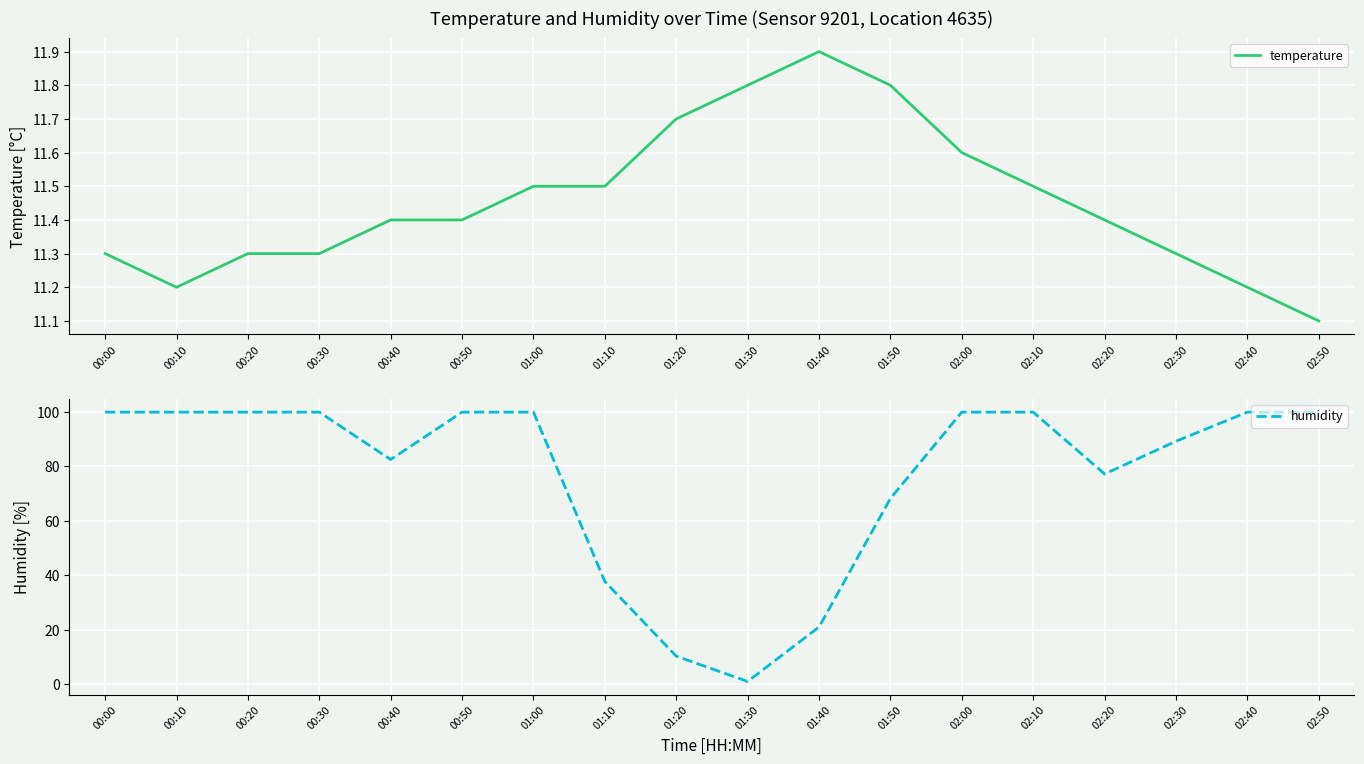

How many interior local valleys does the humidity series have?

3